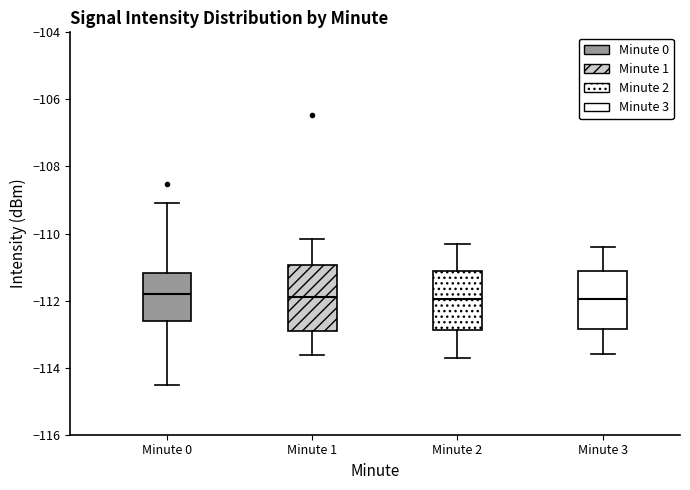

Reading left to right, read every box against the y-axis: the position of its median line, the range the box covers, and the ends of its whiskers. The values are not printed on the chart, so give them approximately, as read against the axis.

Minute 0: median -111.8, box -112.6 to -111.2, whiskers -114.6 to -109.0
Minute 1: median -112.0, box -113.0 to -111.0, whiskers -113.6 to -110.2
Minute 2: median -112.0, box -112.8 to -111.2, whiskers -113.6 to -110.2
Minute 3: median -112.0, box -112.8 to -111.2, whiskers -113.6 to -110.4